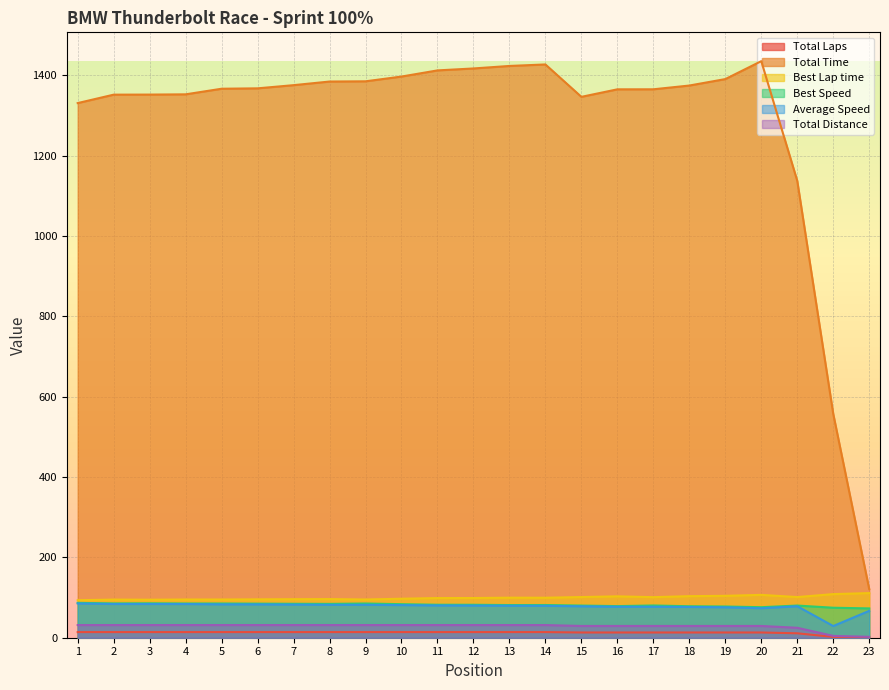

The Total Time series shows 439.5 at 18. True or false?

False